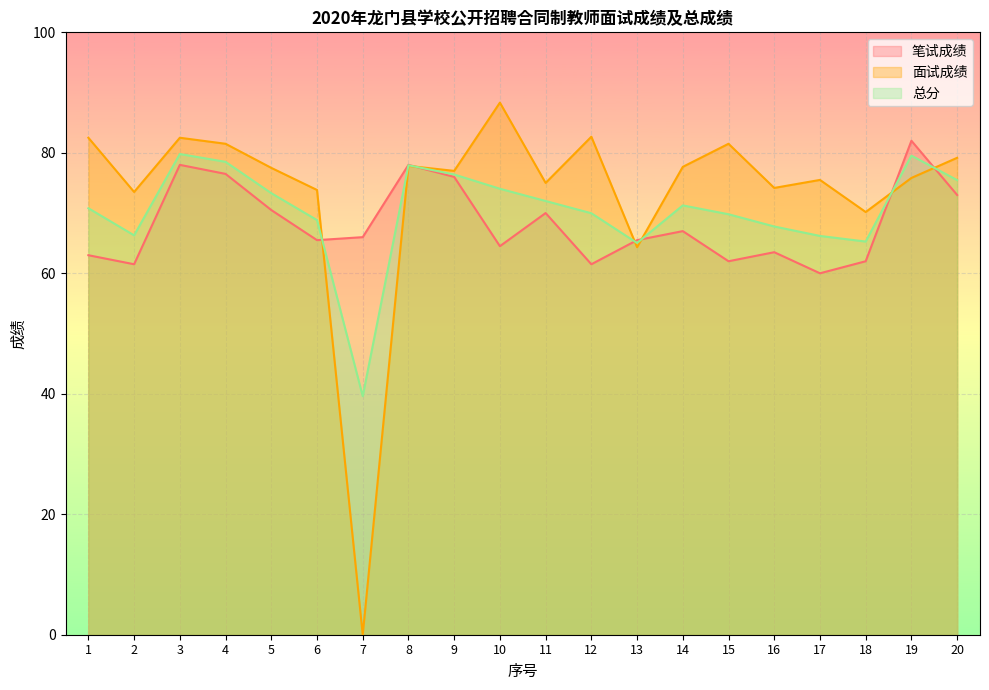

Which series changed the most between 2 and 5?

笔试成绩